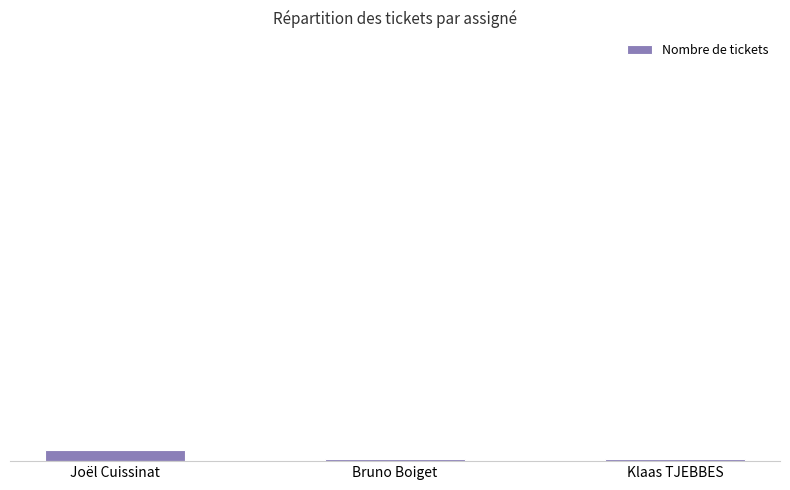

Reading left to right, extract all data points from this chart.

5	1	1